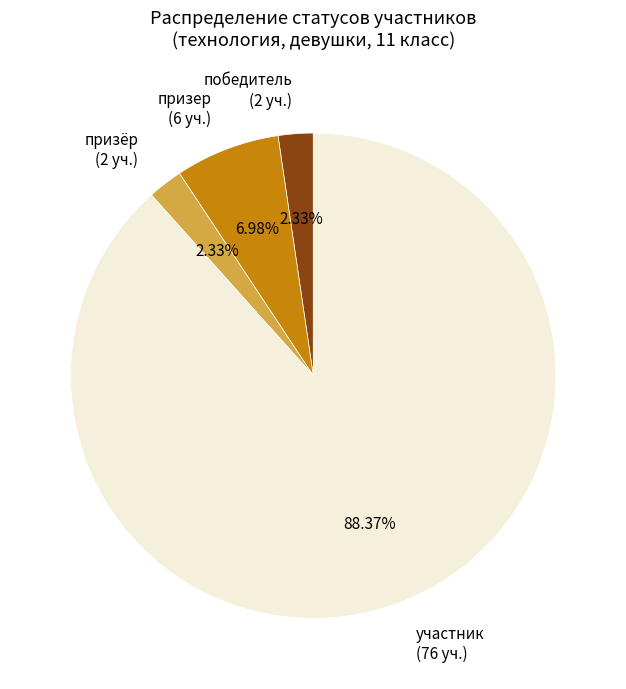

To the nearest percent, what is the difference between the largest and smallest slice percentages?

86%